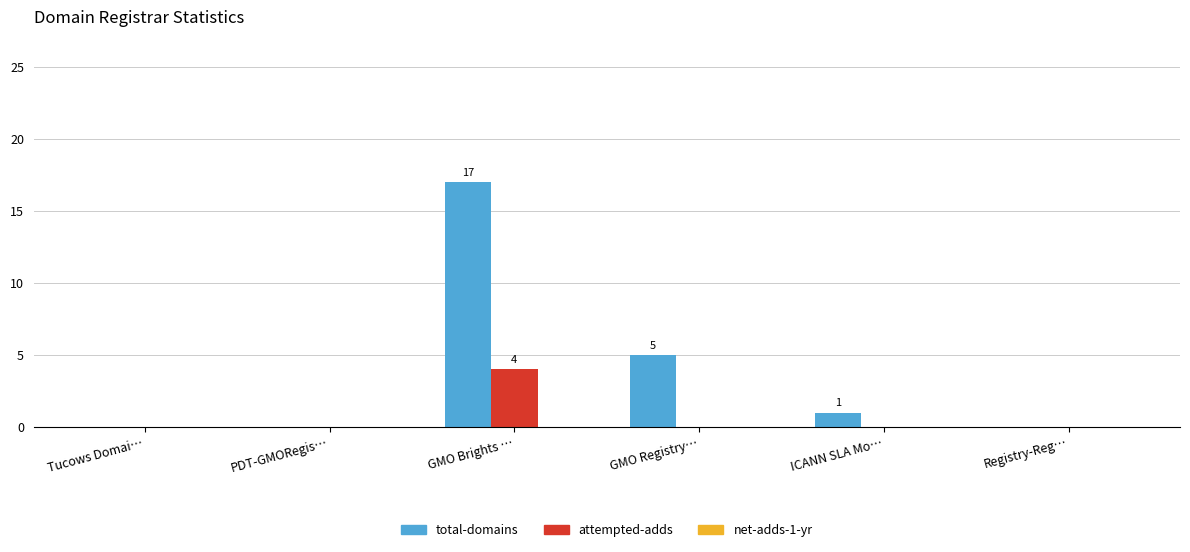

Which series has the largest total across all categories?

total-domains